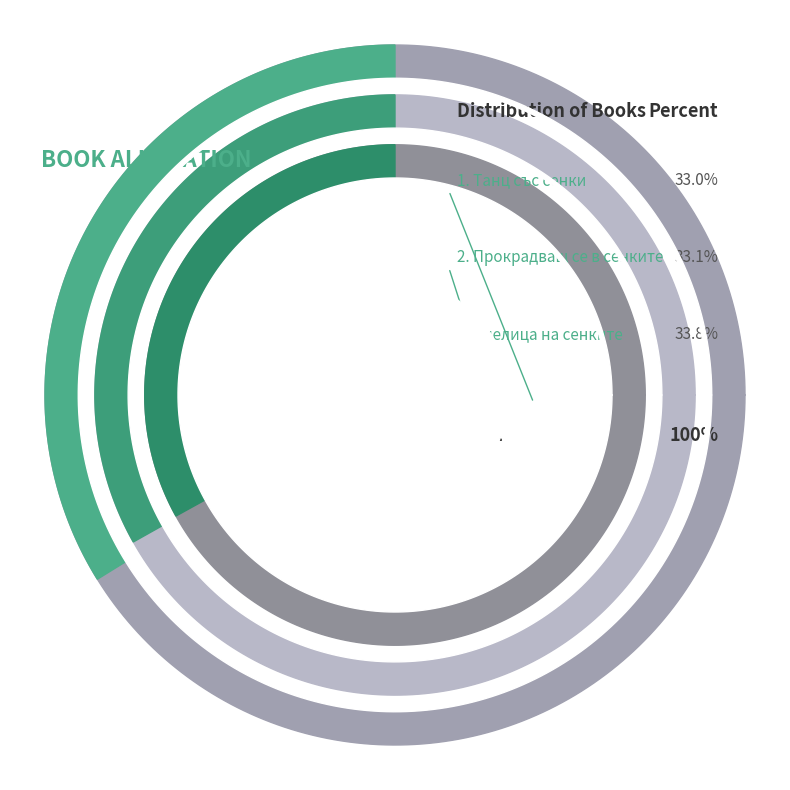

What portion of the pie excludes Прокрадващ се в сенките?

66.9%